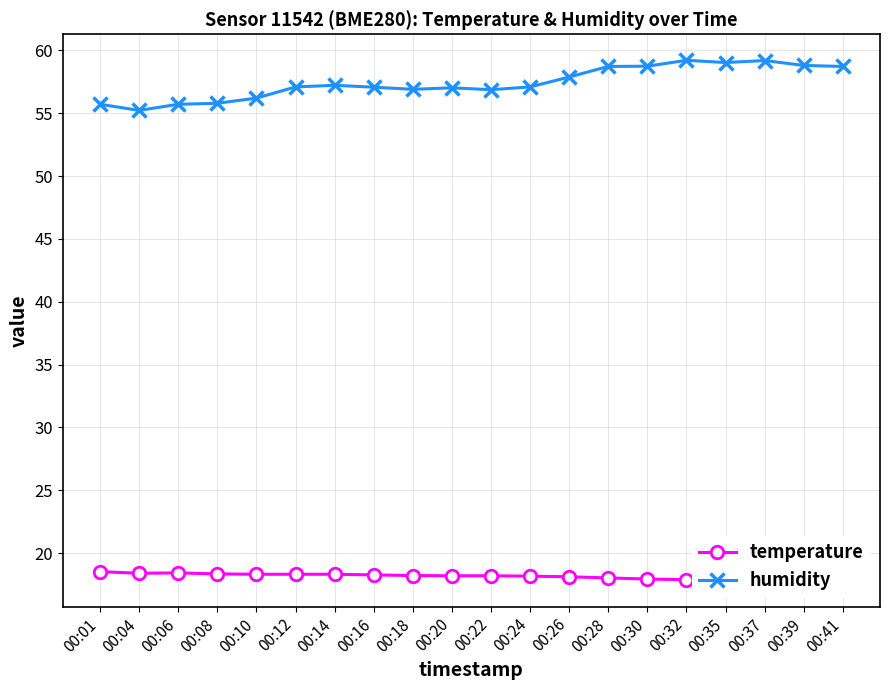

At which category is the sum across all series the highest?

00:32